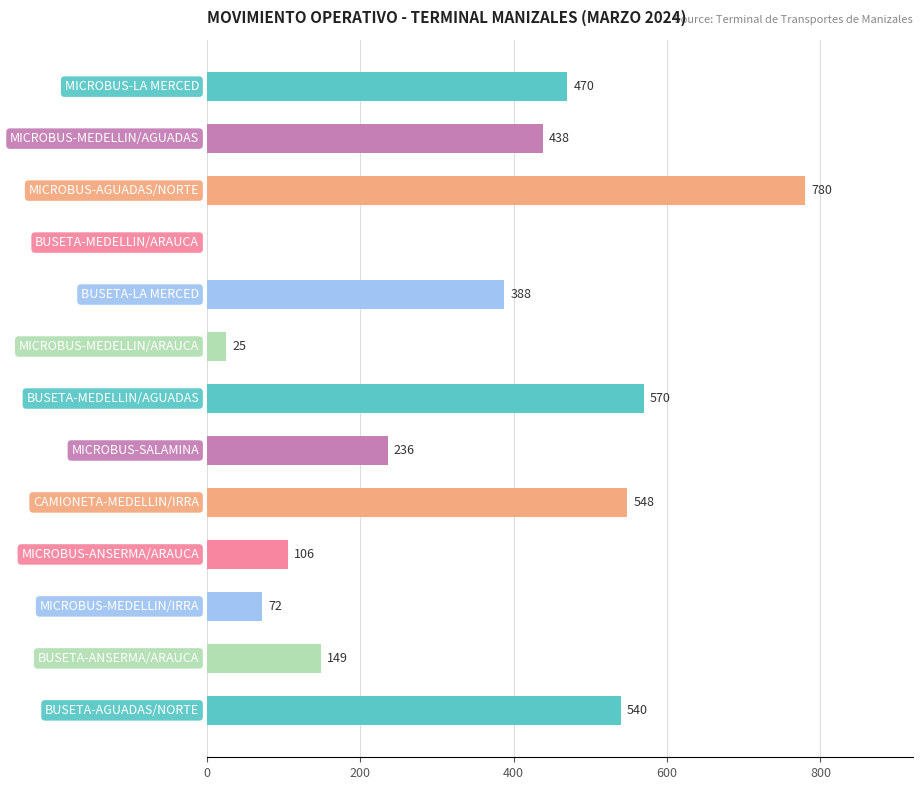

What is the sum of all values?

4322